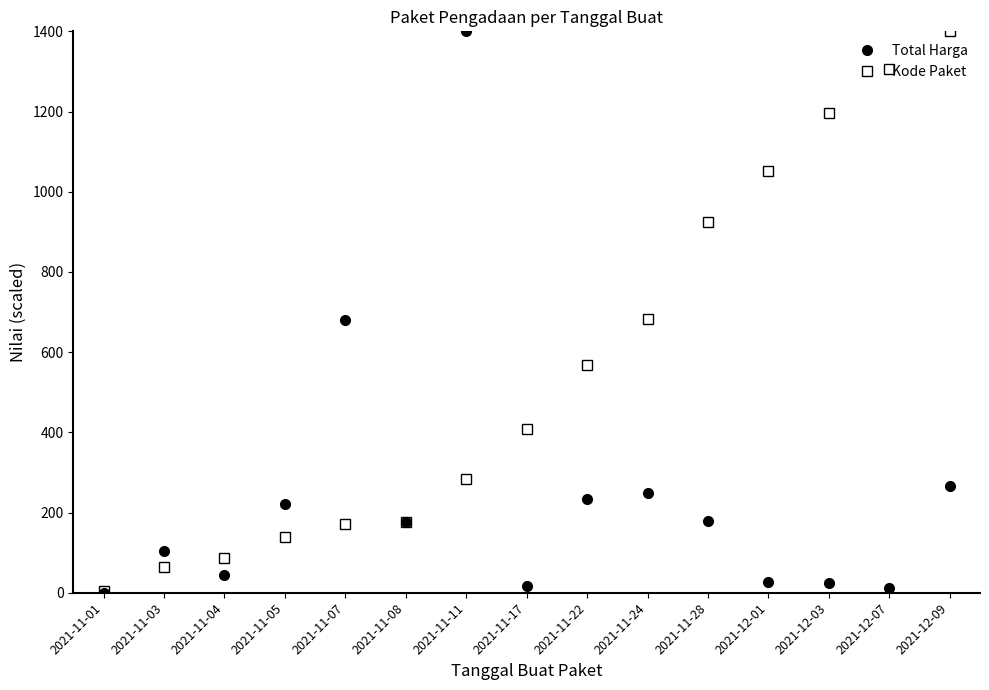

What is the value of the Kode Paket point at the 11th from the left?

925.0